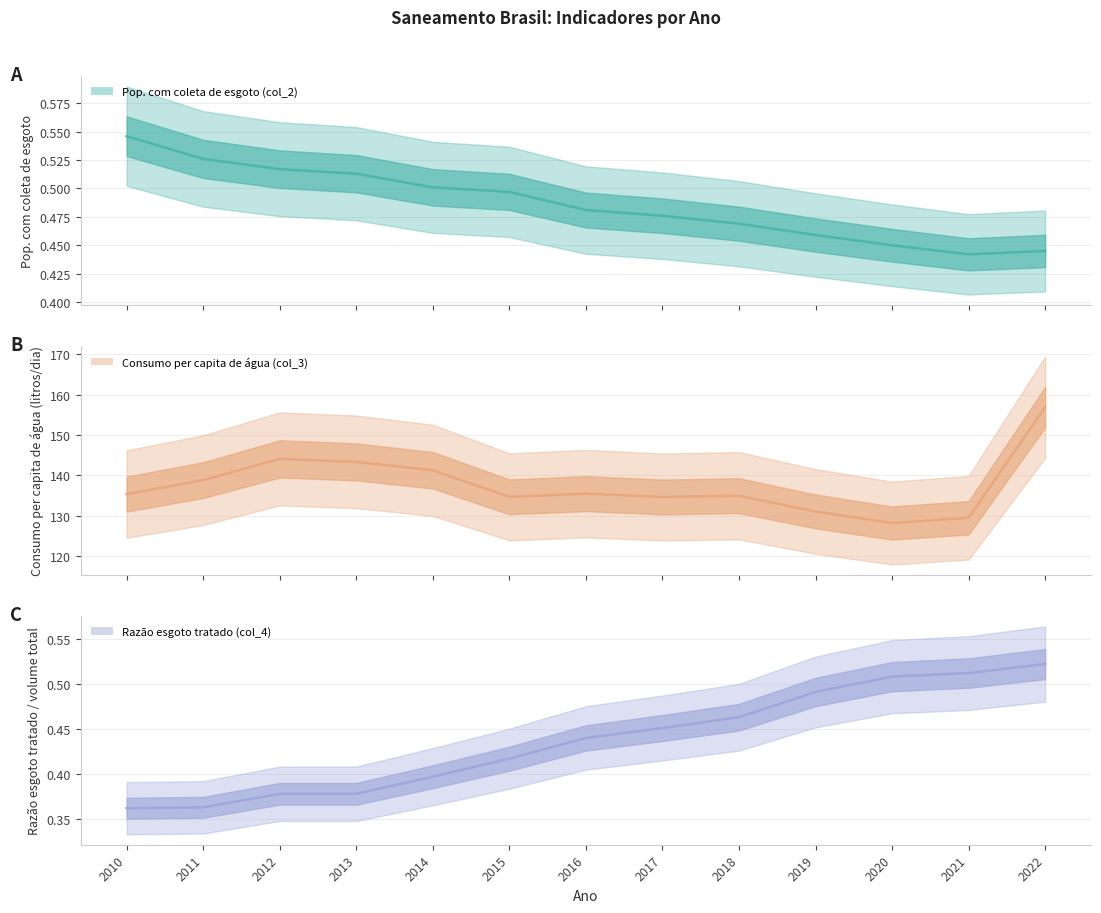

What is the maximum value shown in the chart?

156.9